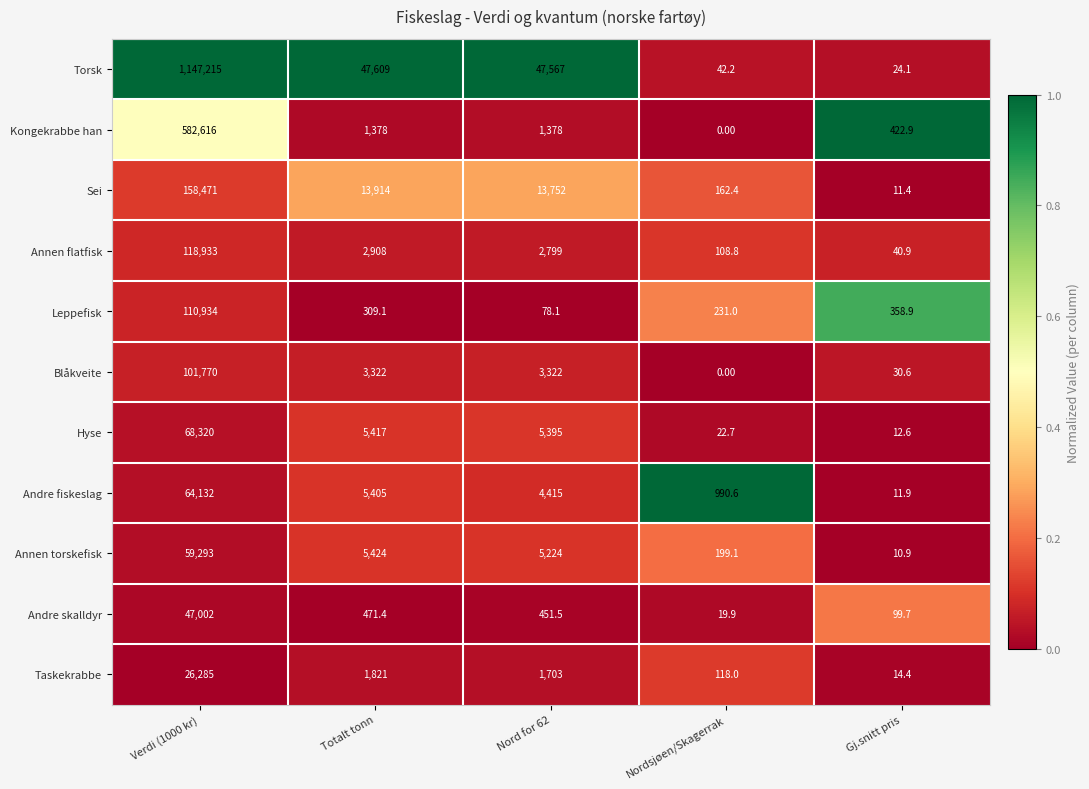

Which series has the largest range (max minus min)?

Torsk